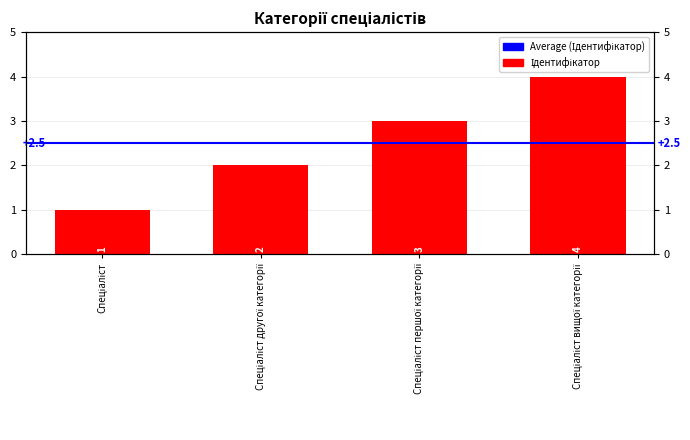

How many data points are less than 3?

2